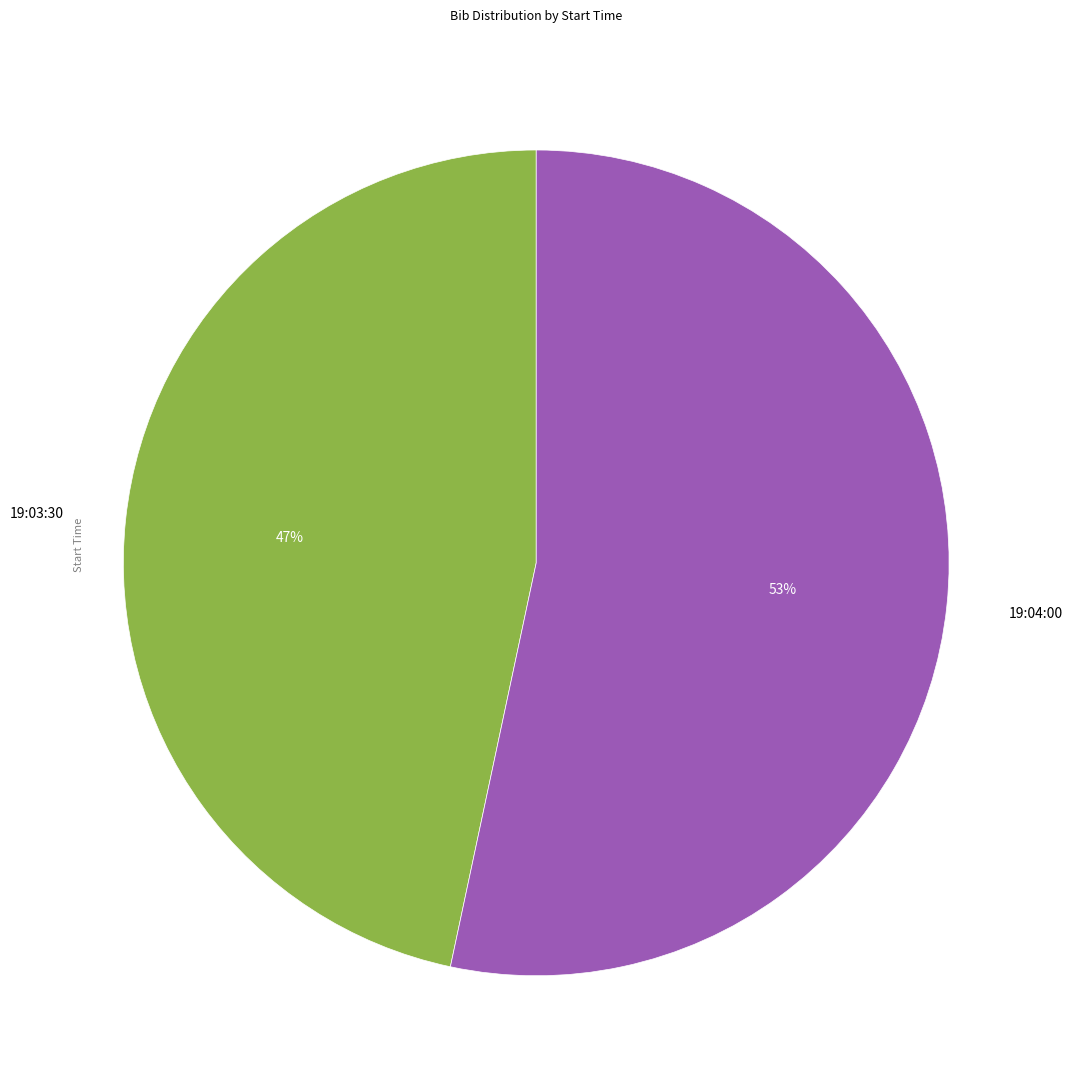

The 19:03:30 slice represents 38% of the pie. True or false?

False